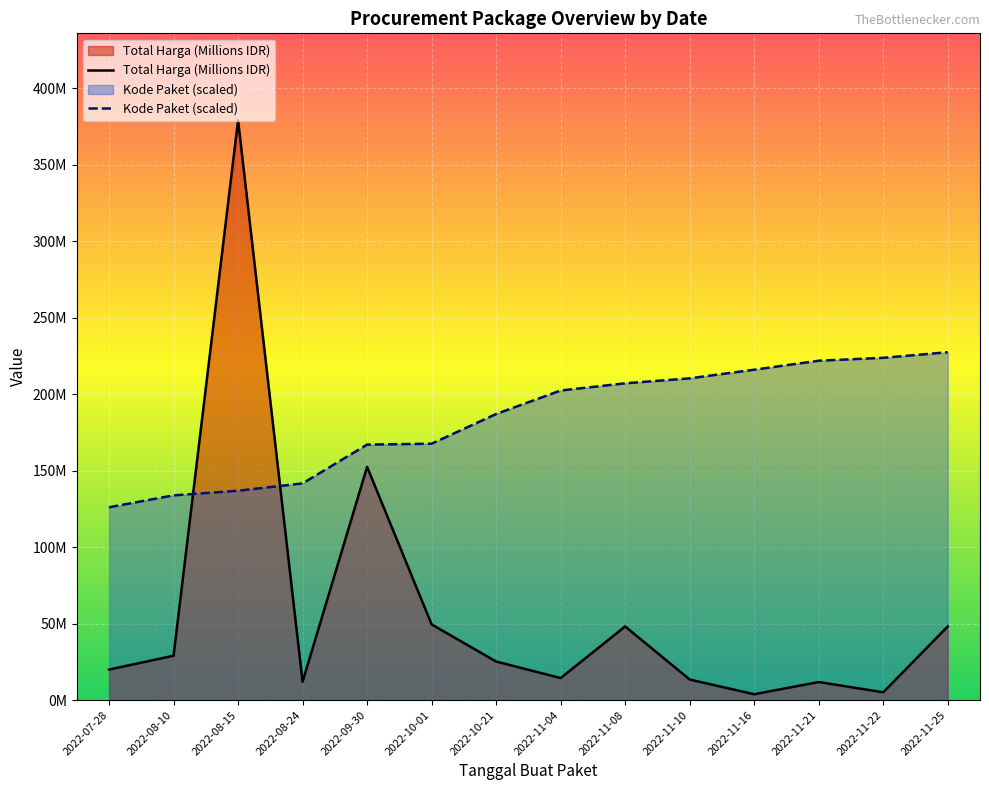

List the series in order of their peak value, lowest first.

Kode Paket (scaled), Total Harga (Millions IDR)